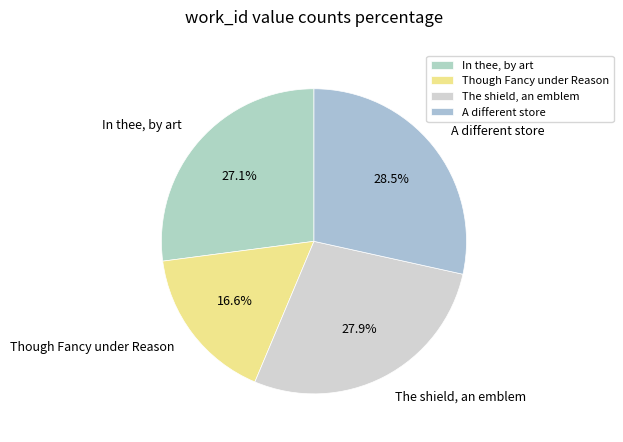

To the nearest percent, what percentage of the pie is In thee, by art?

27%